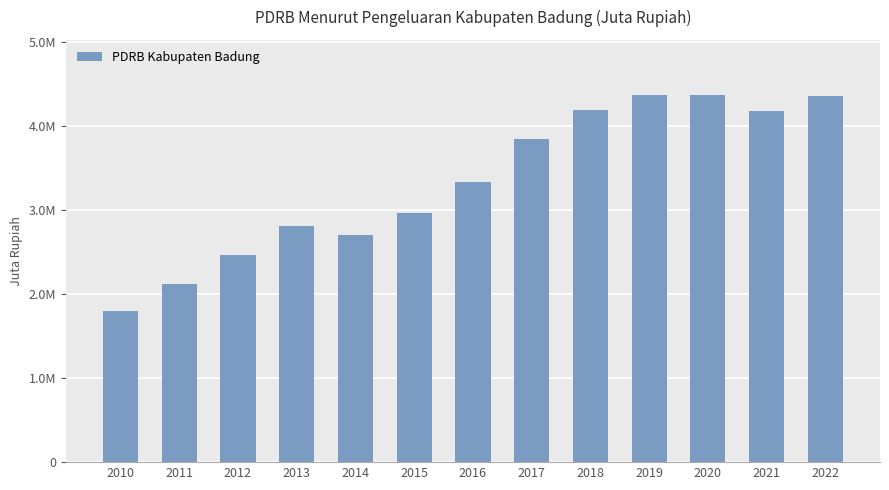

At which label is the value closest to 3078826?

2015